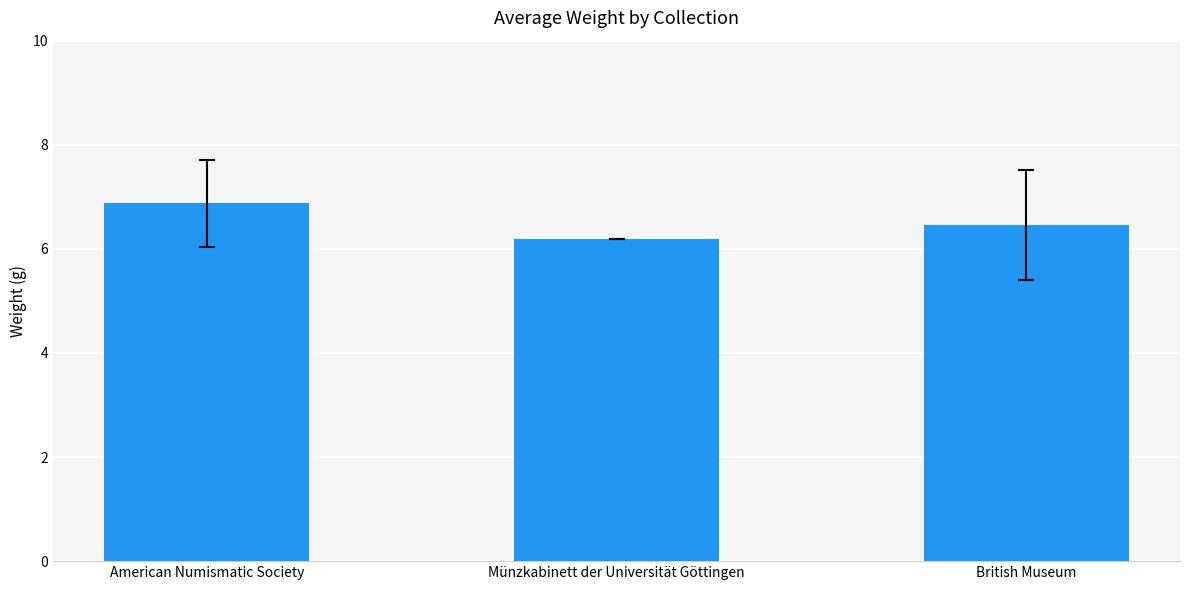

How many series are shown in this chart?

1